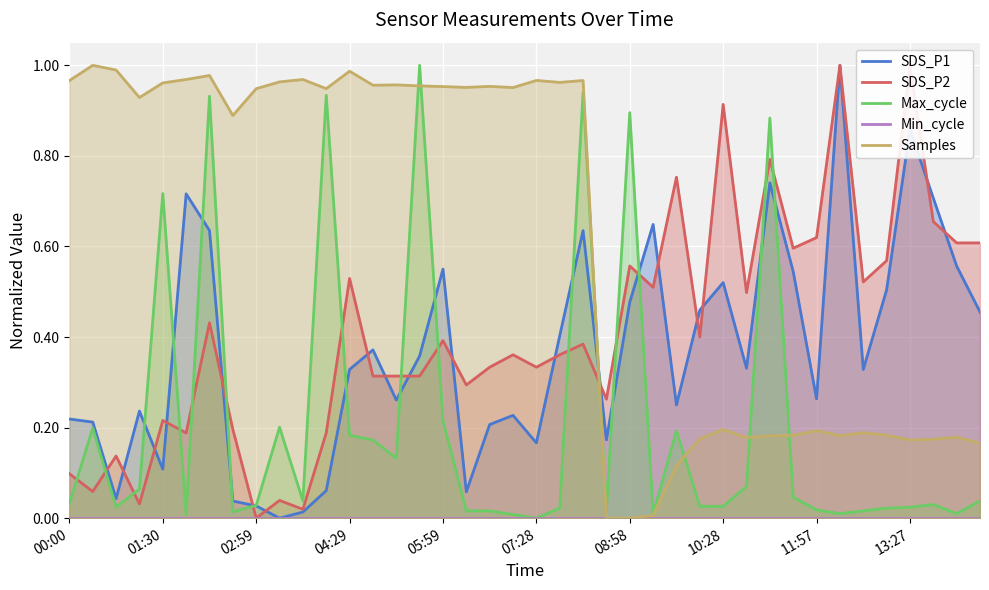

Is it true that Max_cycle equals 0.0 at 18?

True